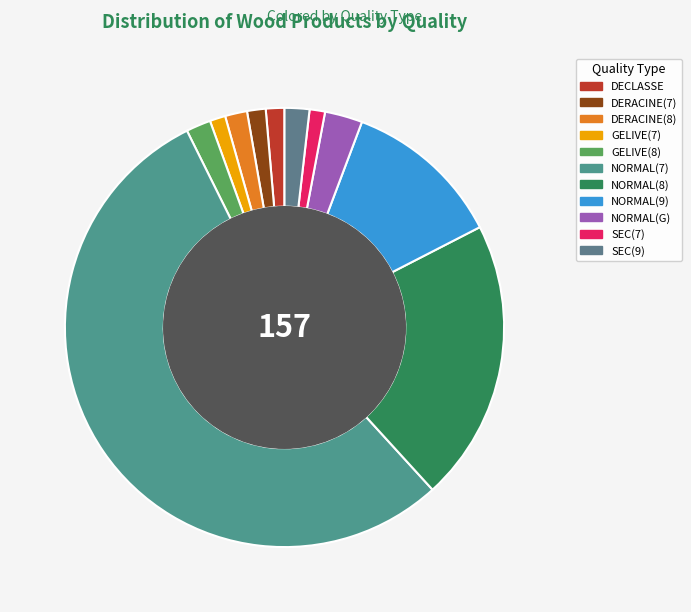

What percentage is NOT represented by SEC(9)?

98.2%